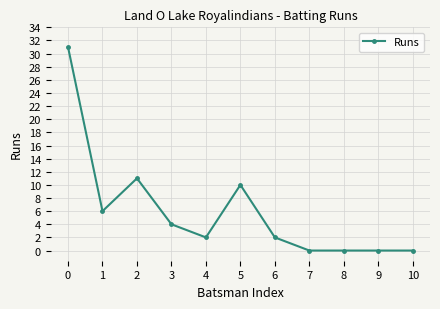

The chart shows a value of 0 at 8. True or false?

True